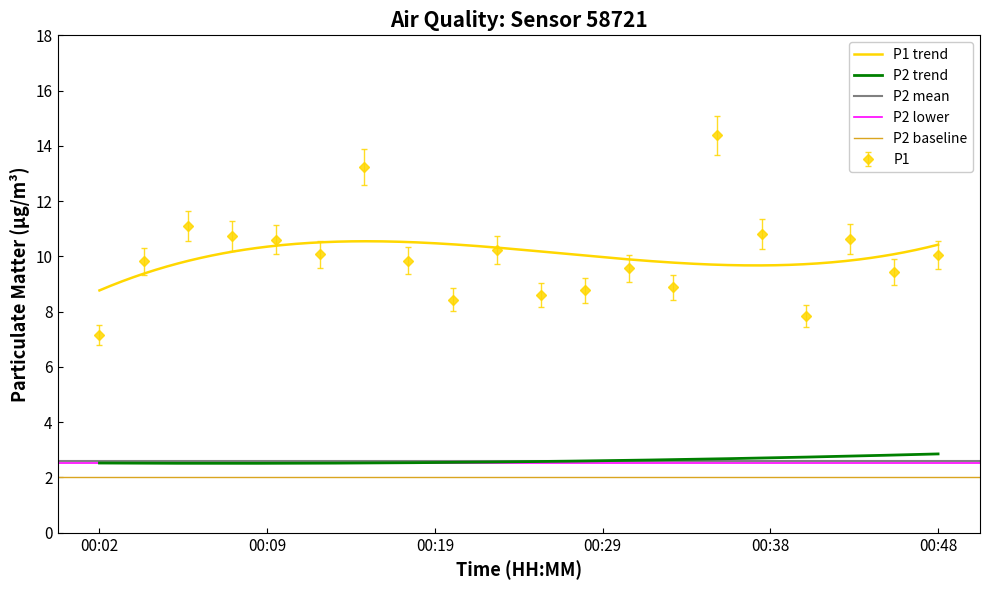

True or false: there are more than 2 points higher than both neighbors.

True